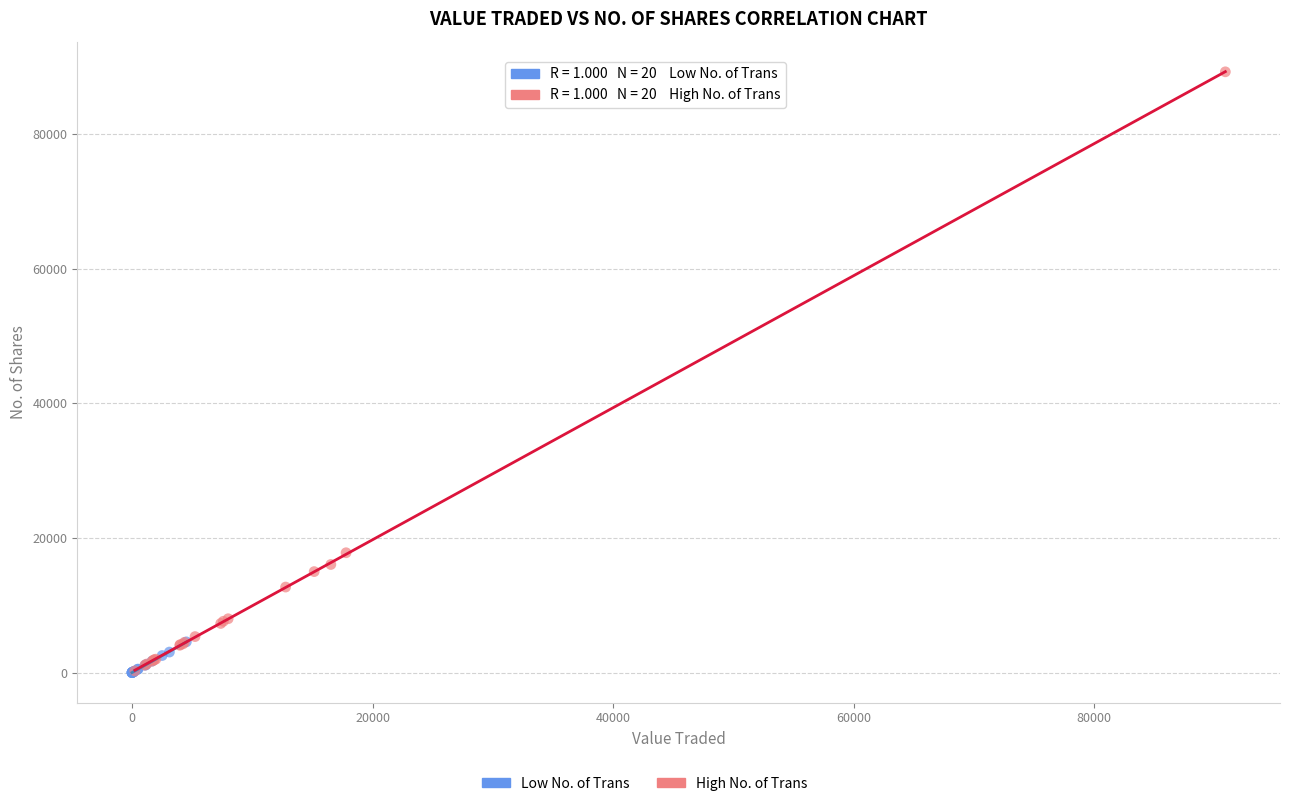

Which series has the widest spread of Y values?

High No. of Trans